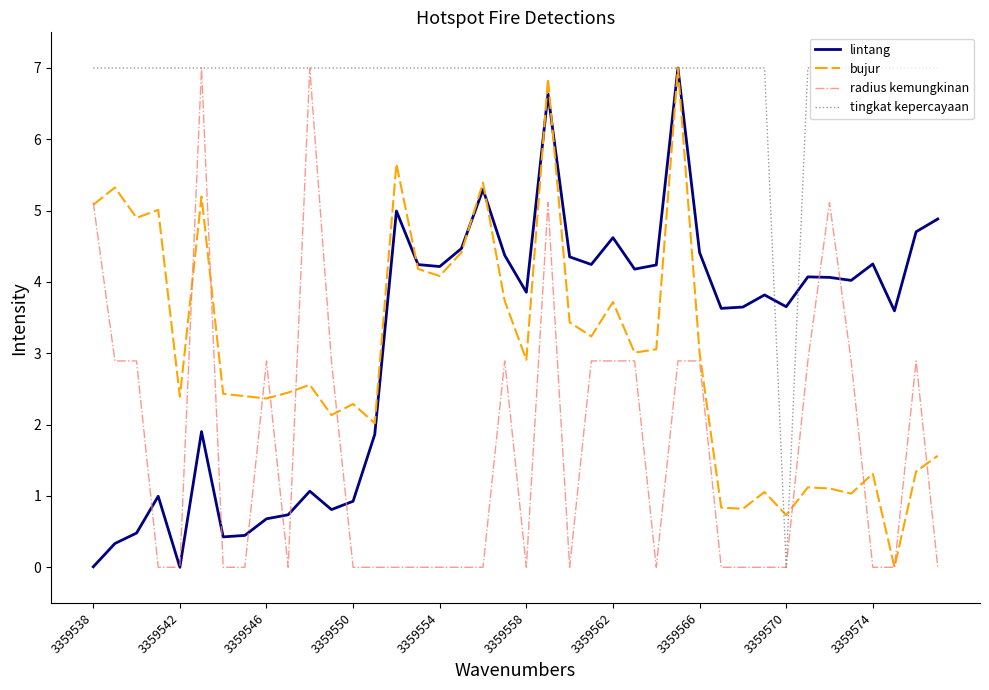

Which series has the largest total across all categories?

tingkat kepercayaan